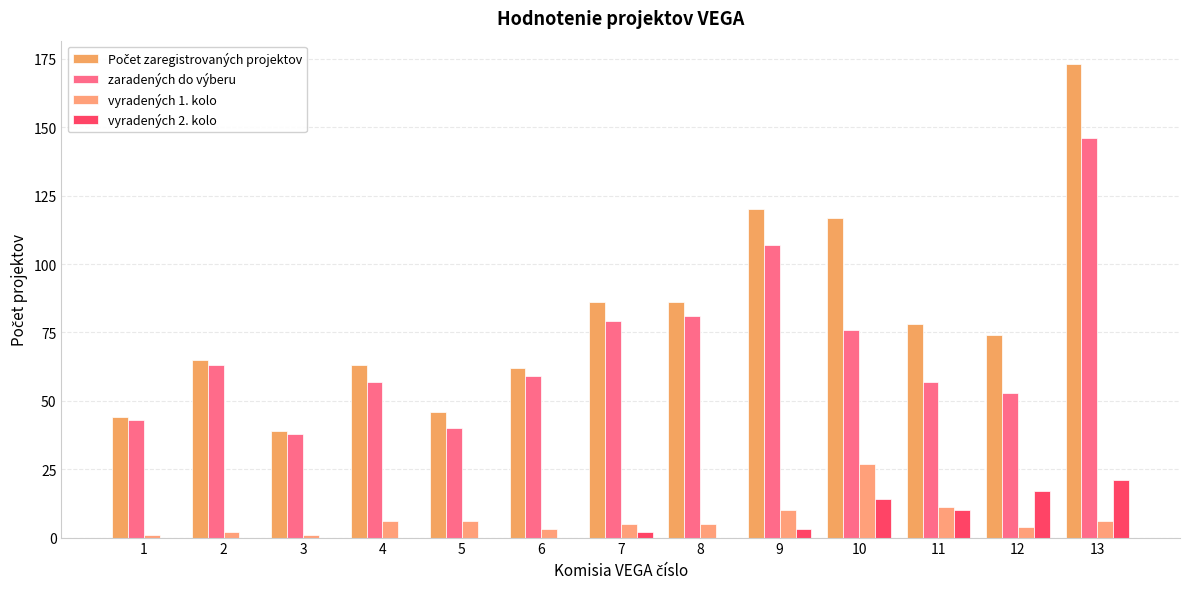

Are the bars grouped side by side (vs. stacked)?

Yes